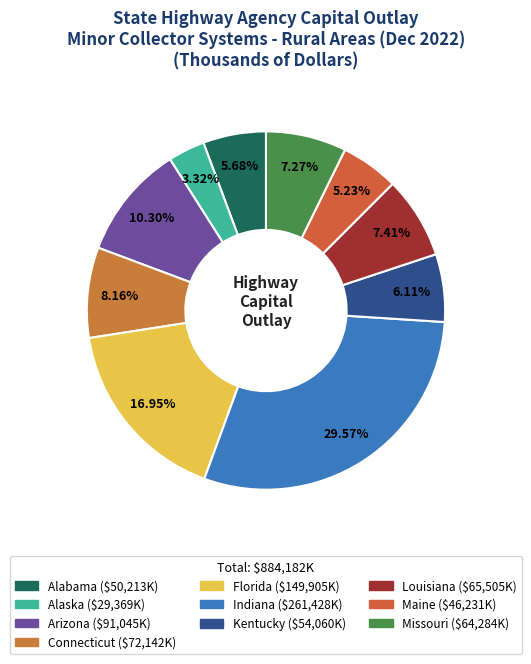

What percentage do Alaska and Maine together represent?

8.6%